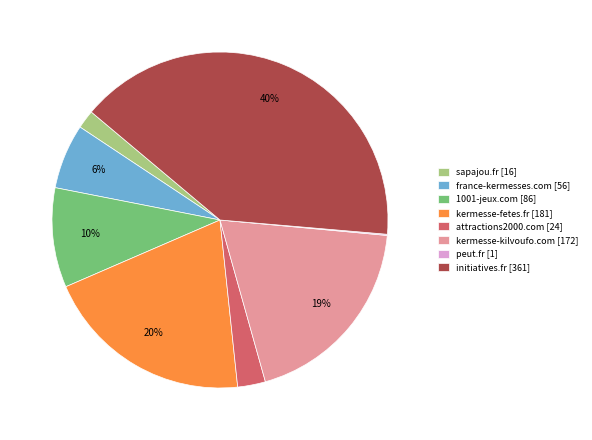

True or false: kermesse-fetes.fr [181] accounts for 29% of the total.

False